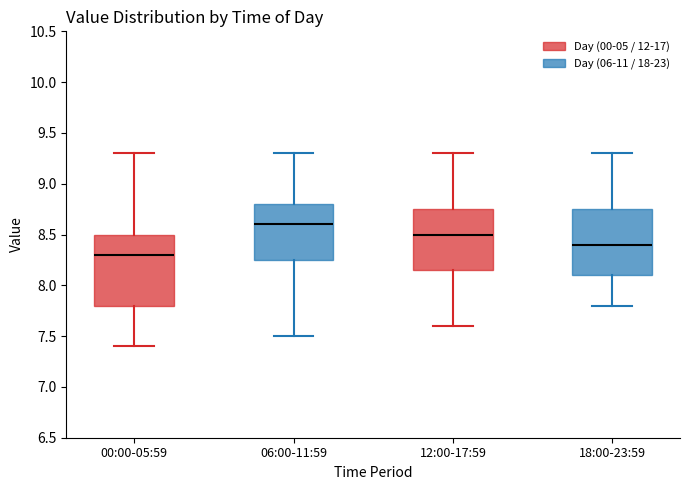

Reading left to right, transcribe this box plot: for each box, give where its median line is, the range the box spans, and where its two whiskers end, as read against the y-axis. The values are not printed on the chart, so give them approximately, as read against the axis.

00:00-05:59: median 8.30, box 7.80 to 8.50, whiskers 7.40 to 9.30
06:00-11:59: median 8.60, box 8.25 to 8.80, whiskers 7.50 to 9.30
12:00-17:59: median 8.50, box 8.15 to 8.75, whiskers 7.60 to 9.30
18:00-23:59: median 8.40, box 8.10 to 8.75, whiskers 7.80 to 9.30